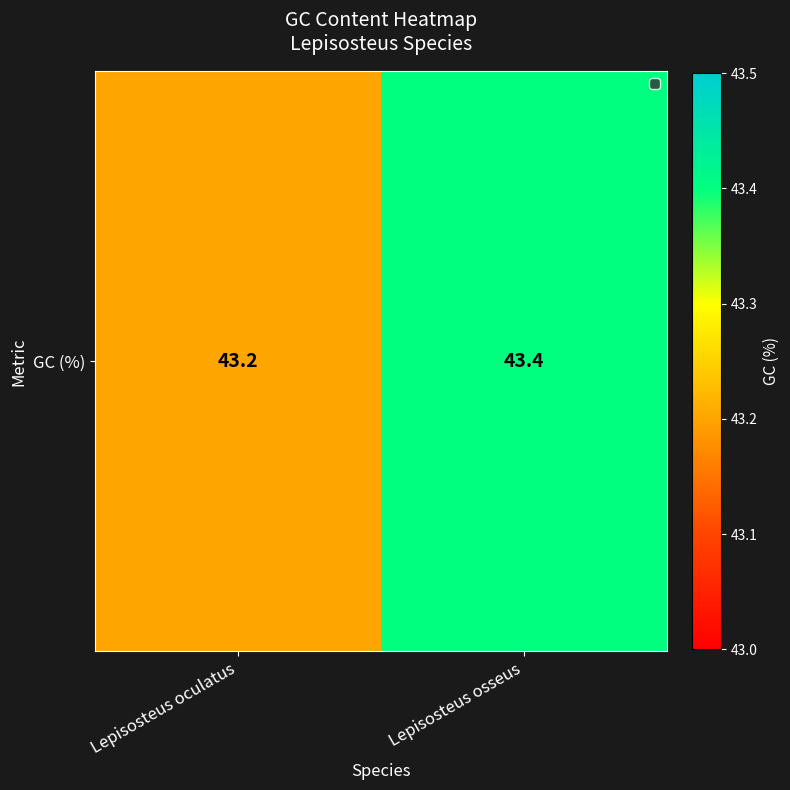

The chart shows a value of 74.9 at Lepisosteus osseus. True or false?

False